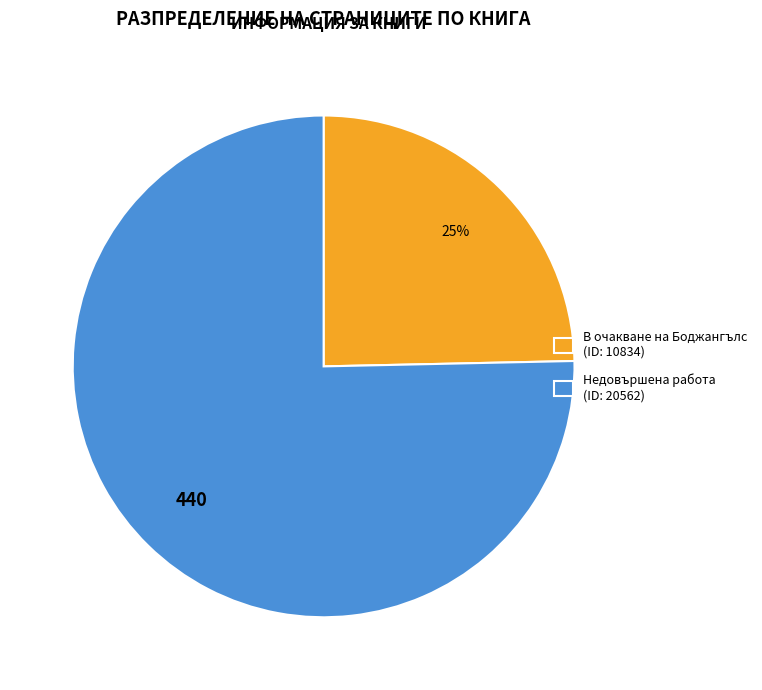

Between В очакване на Боджангълс (ID: 10834) and Недовършена работа (ID: 20562), which is larger?

Недовършена работа (ID: 20562)